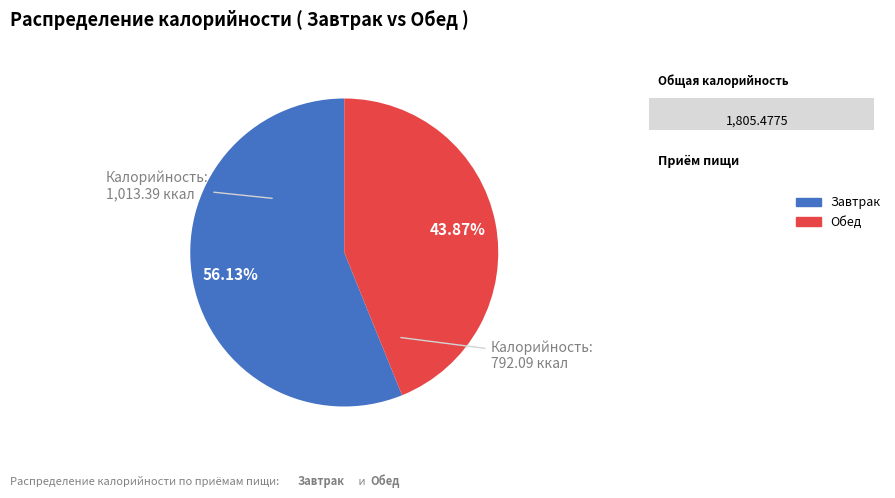

Is the sum of Обед and Завтрак greater than half?

Yes